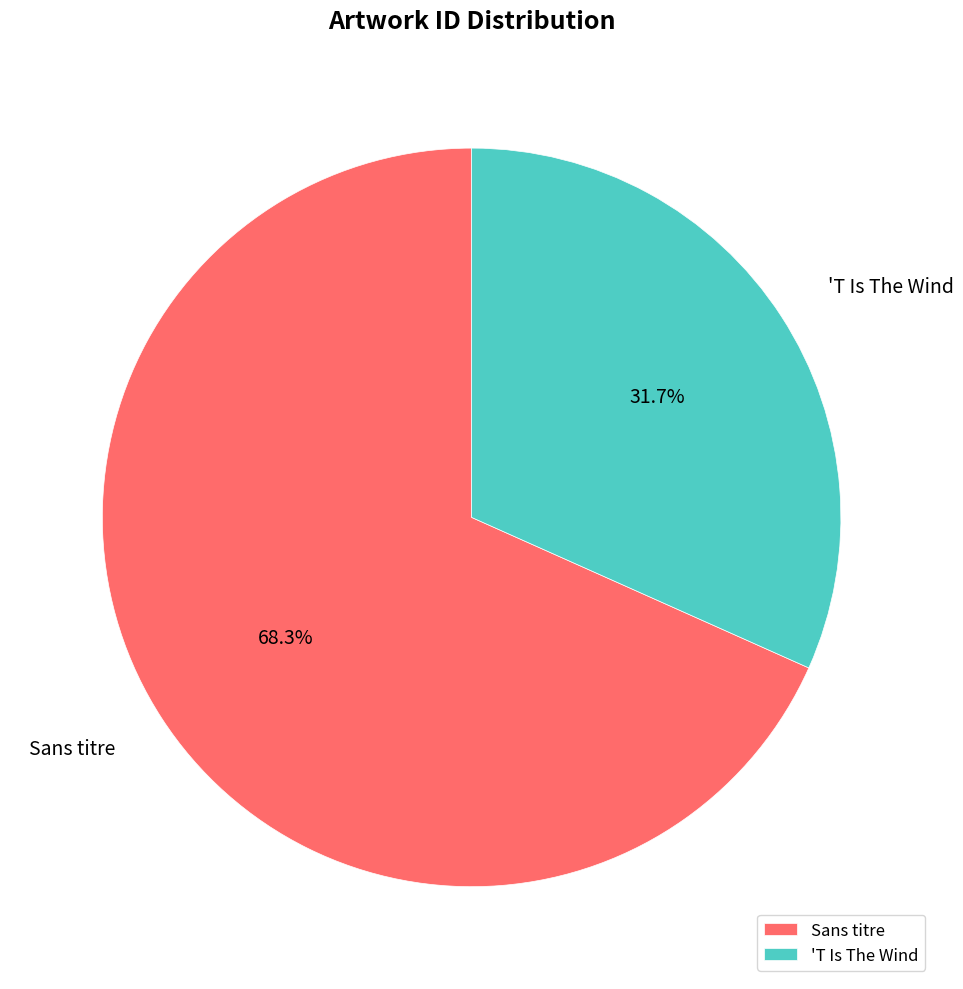

Does Sans titre represent more than half of the total?

Yes